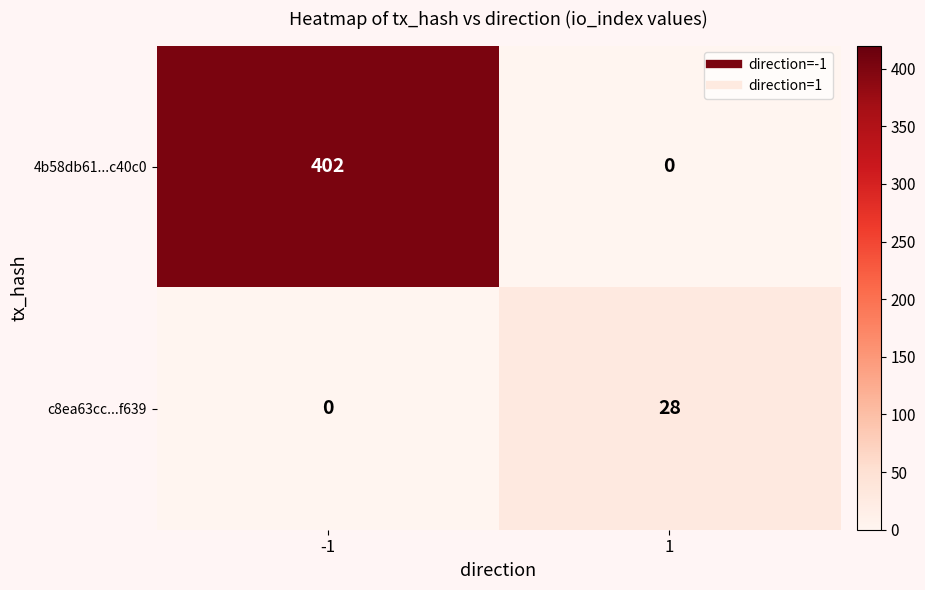

Rank the series by their maximum value, from lowest to highest.

c8ea63cc...f639, 4b58db61...c40c0